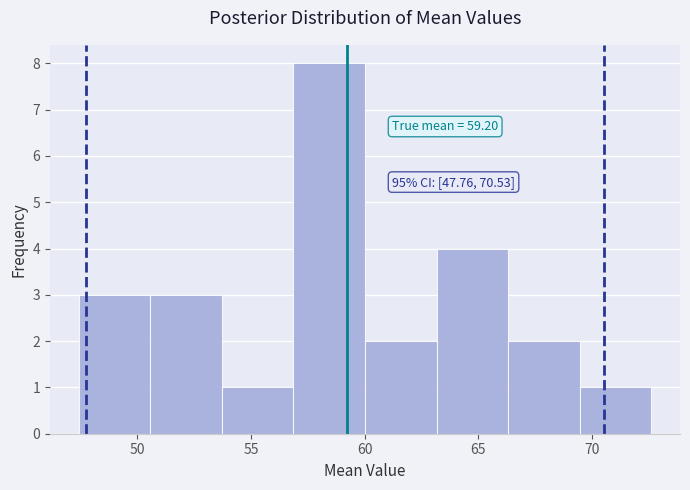

Which range on the x-axis has the tallest bar?

57.0 to 60.0